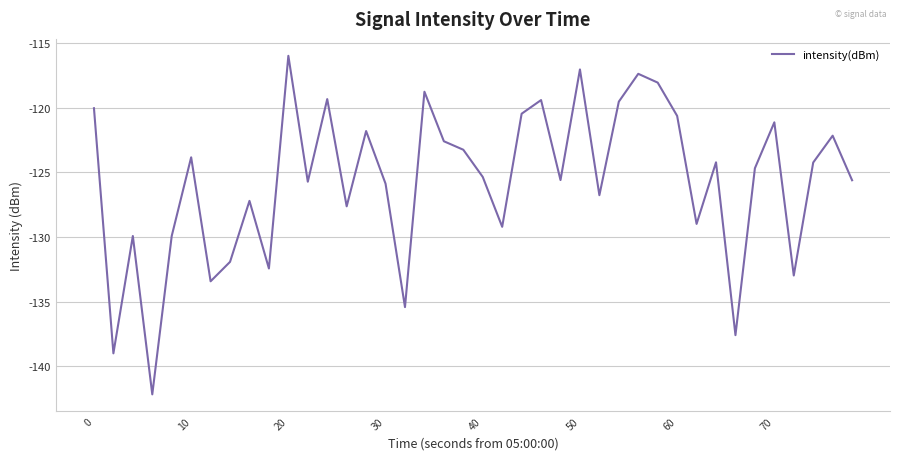

What is the greatest value displayed?

-116.0